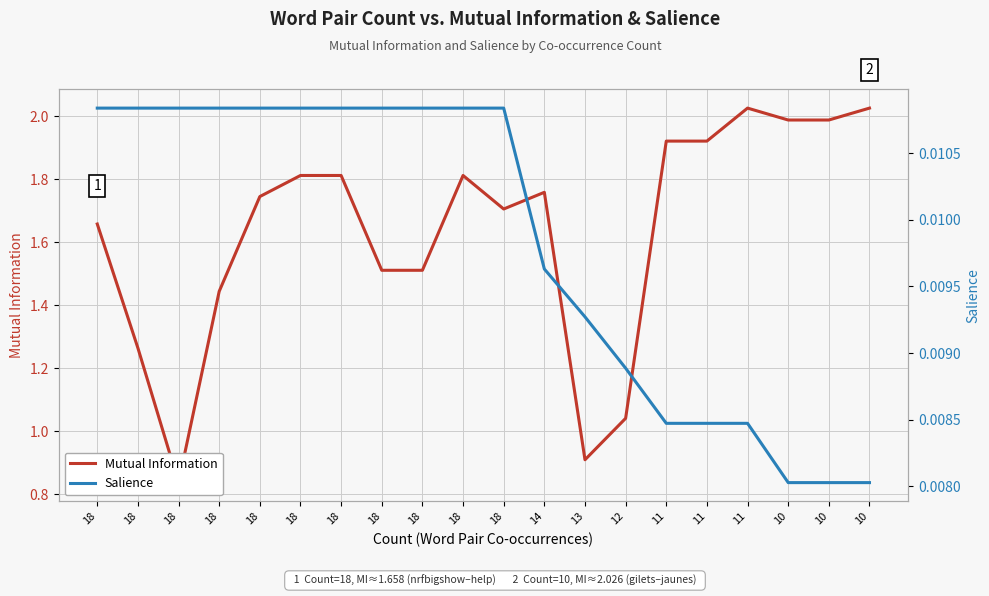

What is the value of the Mutual Information point at the 16th from the left?

1.9